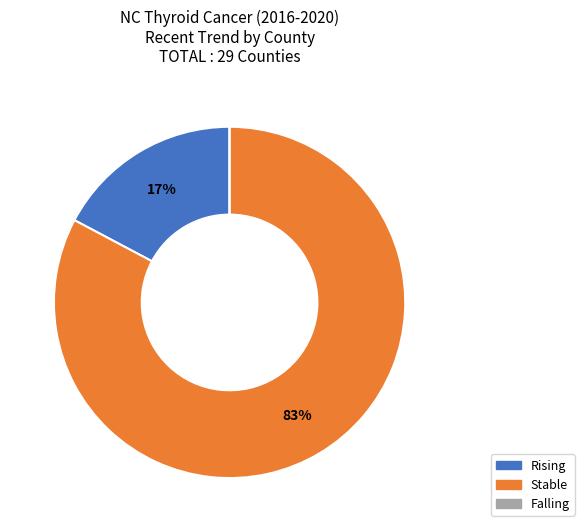

To the nearest percent, what is the average slice percentage?

33%